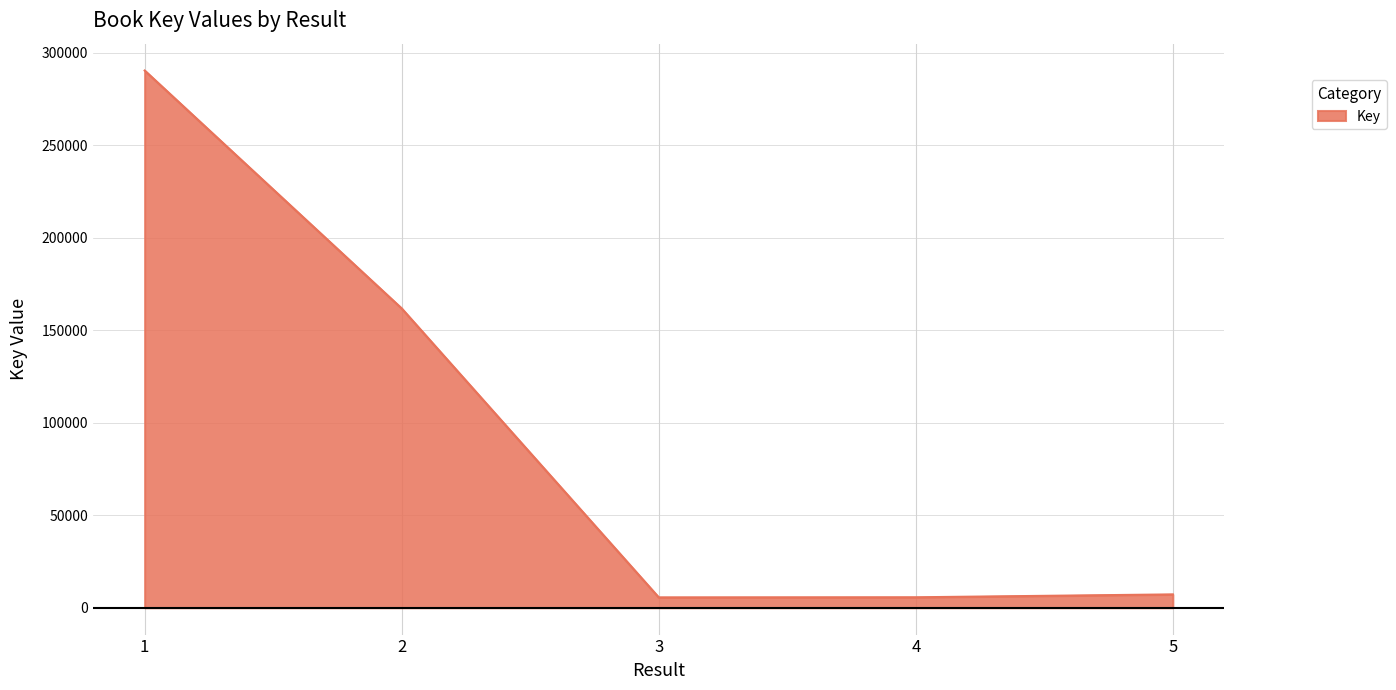

What is the greatest value displayed?

290320